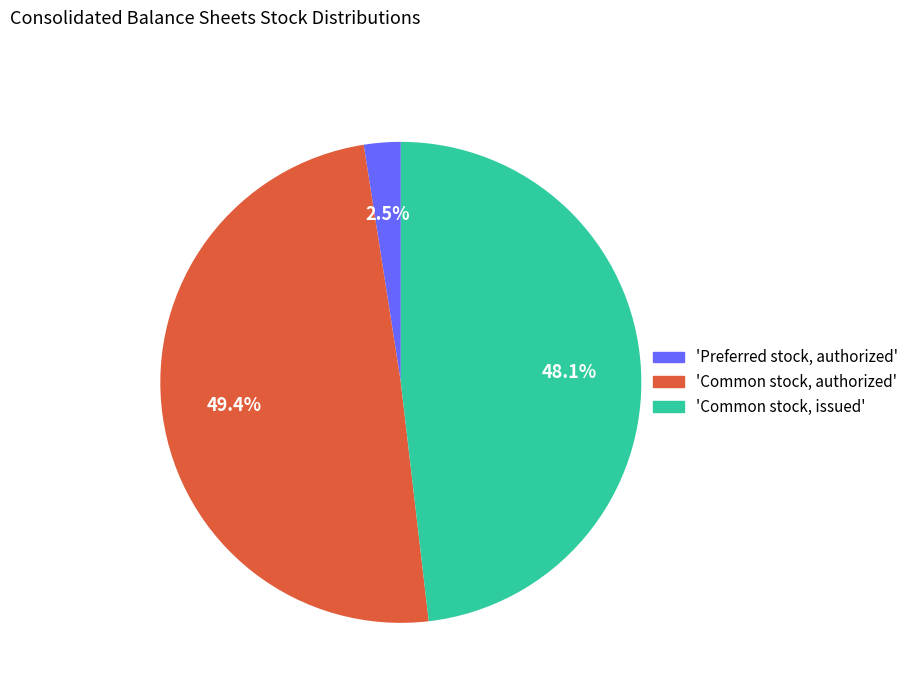

Which category has the smallest portion of the pie?

'Preferred stock, authorized'